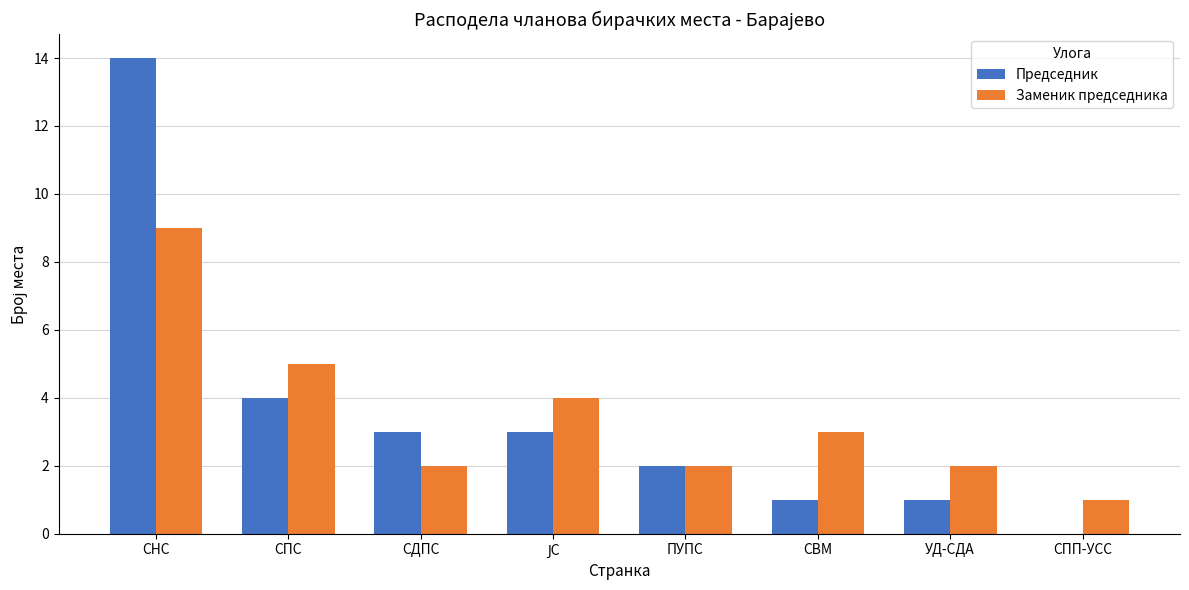

Which series has the widest spread of values?

Председник